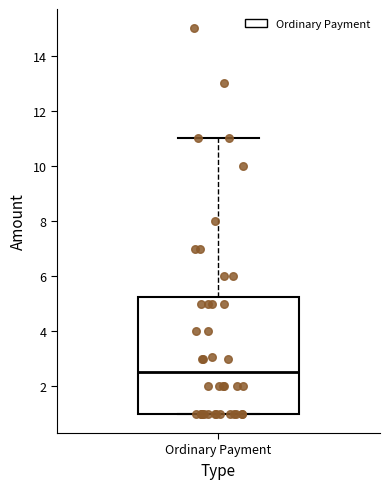

Transcribe this box plot: give where the median line is, the range the box spans, and where the two whiskers end, as read against the y-axis. The values are not printed on the chart, so give them approximately, as read against the axis.

median 2.6, box 1.0 to 5.2, whiskers 1.0 to 11.0